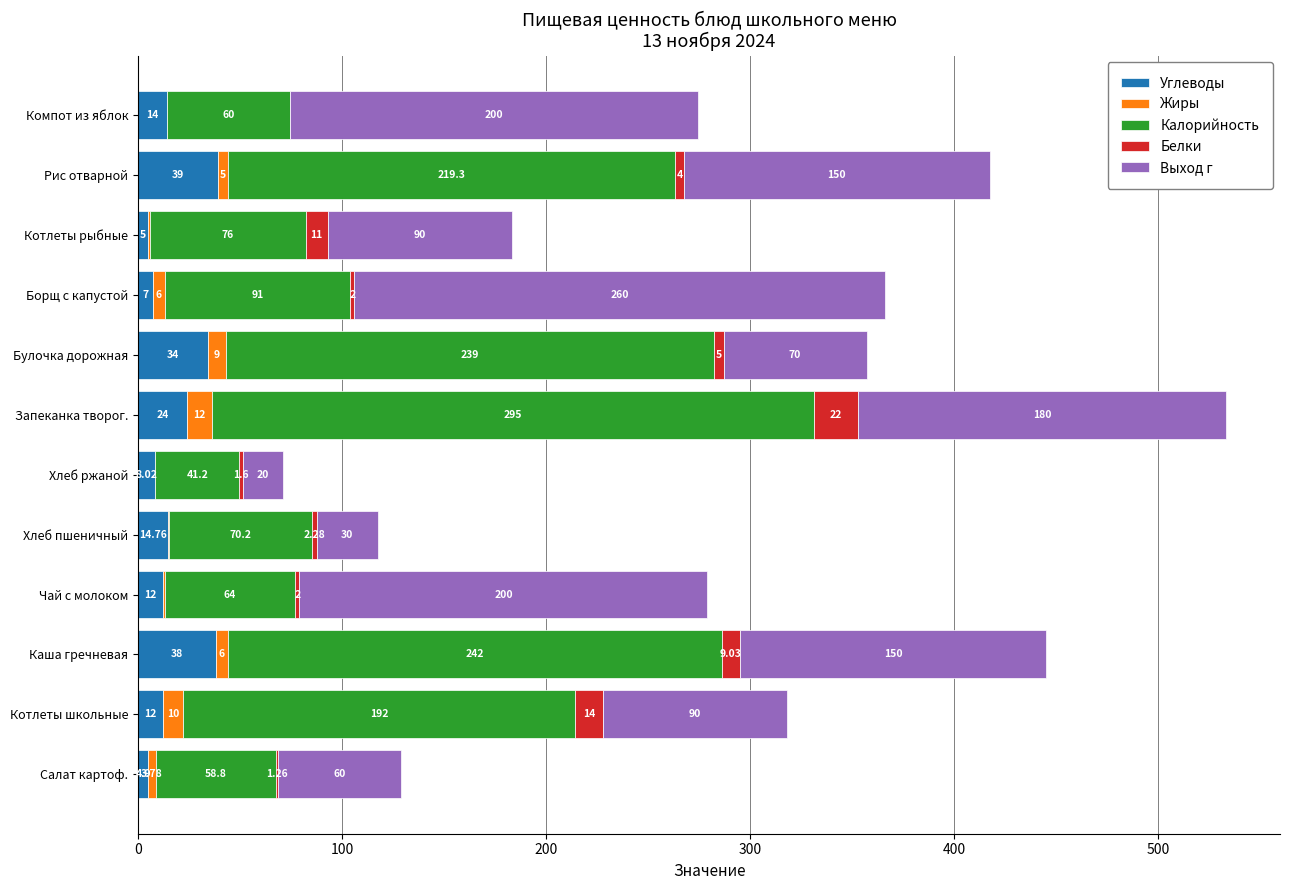

Which category has the highest value in the Углеводы series?

Рис отварной